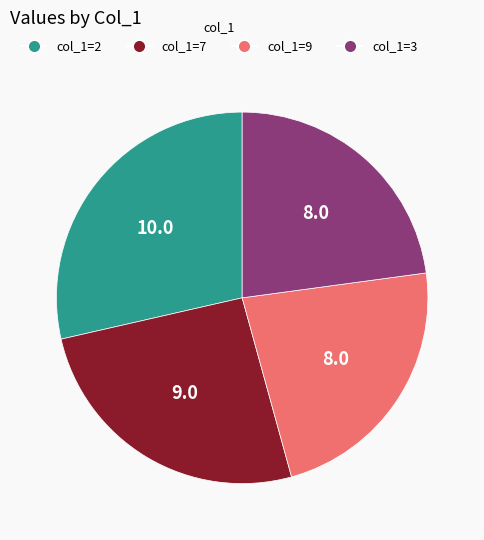

Is there any slice that represents more than half of the pie?

No